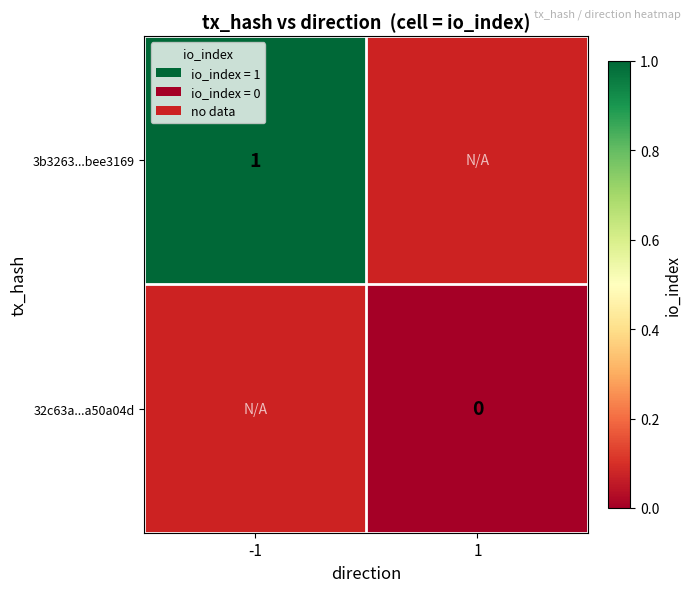

Between -1 and 1, which is larger?

1